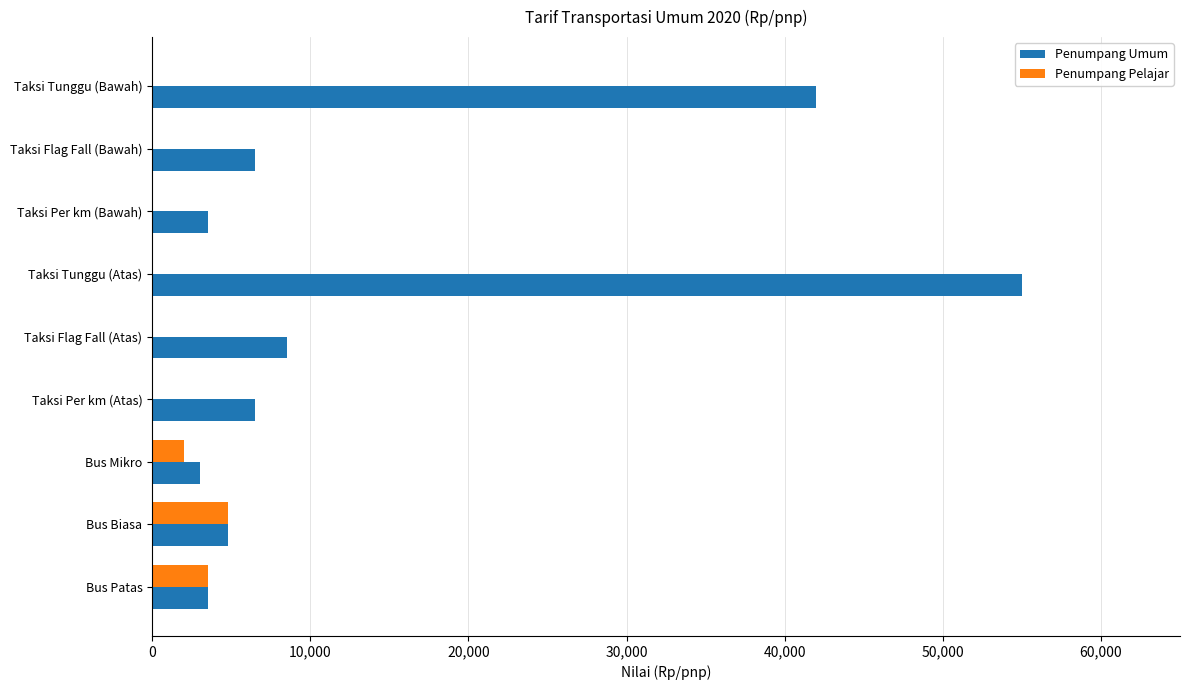

Which series has the largest total across all categories?

Penumpang Umum